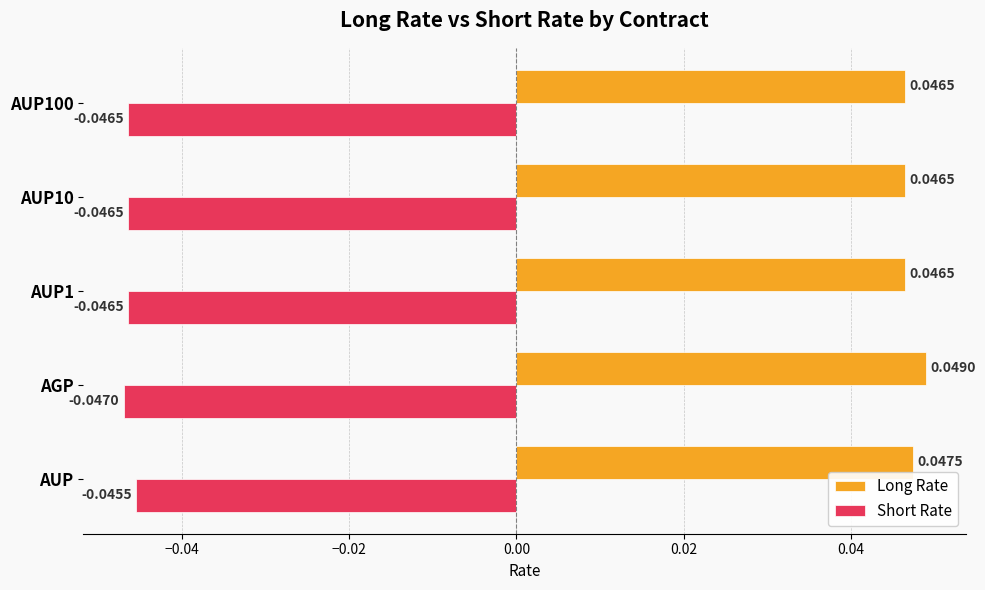

At how many categories does at least one series exceed 0?

5